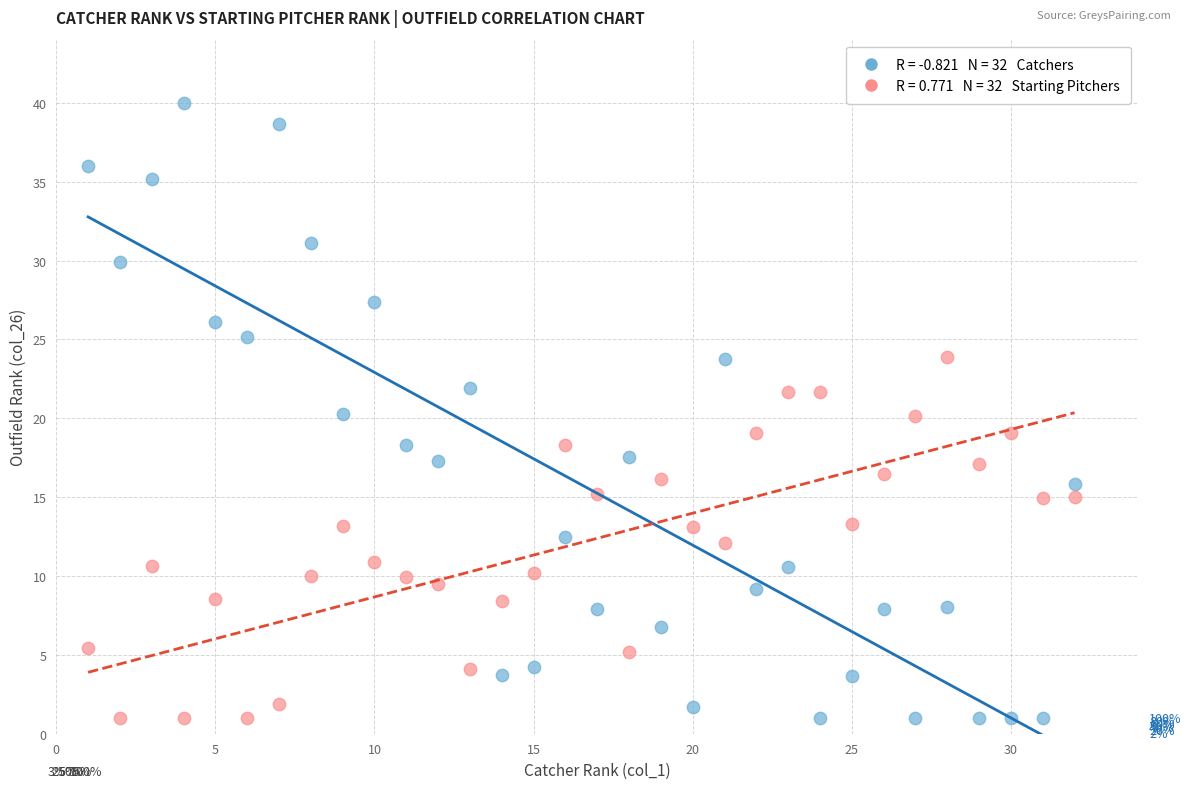

Across all data points, what is the range of X values (max minus min)?

31.0